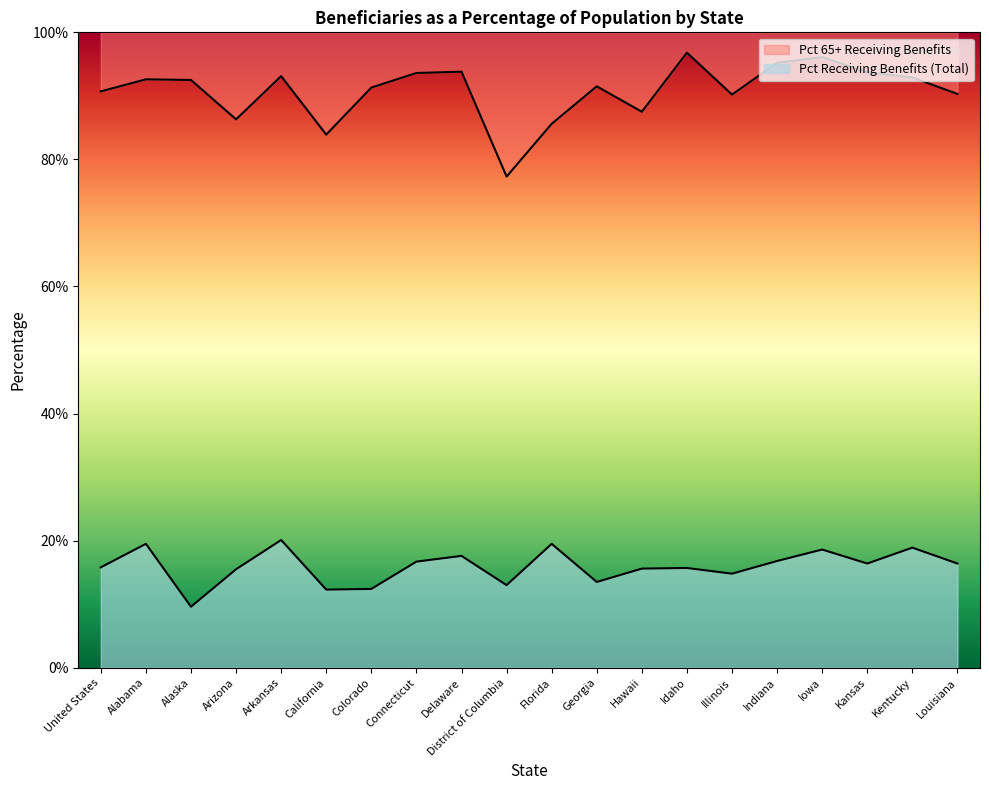

Reading left to right, what are all the values shown in this chart?

Pct Receiving Benefits (Total): United States=15.8	Alabama=19.5	Alaska=9.6	Arizona=15.5	Arkansas=20.1	California=12.3	Colorado=12.4	Connecticut=16.7	Delaware=17.6	District of Columbia=13.0	Florida=19.5	Georgia=13.5	Hawaii=15.6	Idaho=15.7	Illinois=14.8	Indiana=16.8	Iowa=18.6	Kansas=16.4	Kentucky=18.9	Louisiana=16.4
Pct 65+ Receiving Benefits: United States=90.7	Alabama=92.6	Alaska=92.5	Arizona=86.3	Arkansas=93.1	California=83.9	Colorado=91.3	Connecticut=93.6	Delaware=93.8	District of Columbia=77.3	Florida=85.6	Georgia=91.5	Hawaii=87.5	Idaho=96.8	Illinois=90.2	Indiana=95.2	Iowa=96.1	Kansas=93.7	Kentucky=92.9	Louisiana=90.3